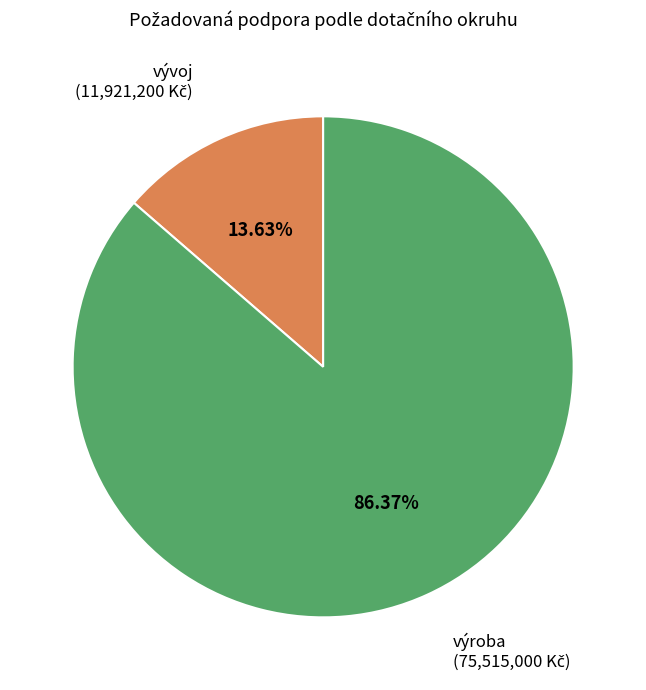

Does any single category account for the majority?

Yes